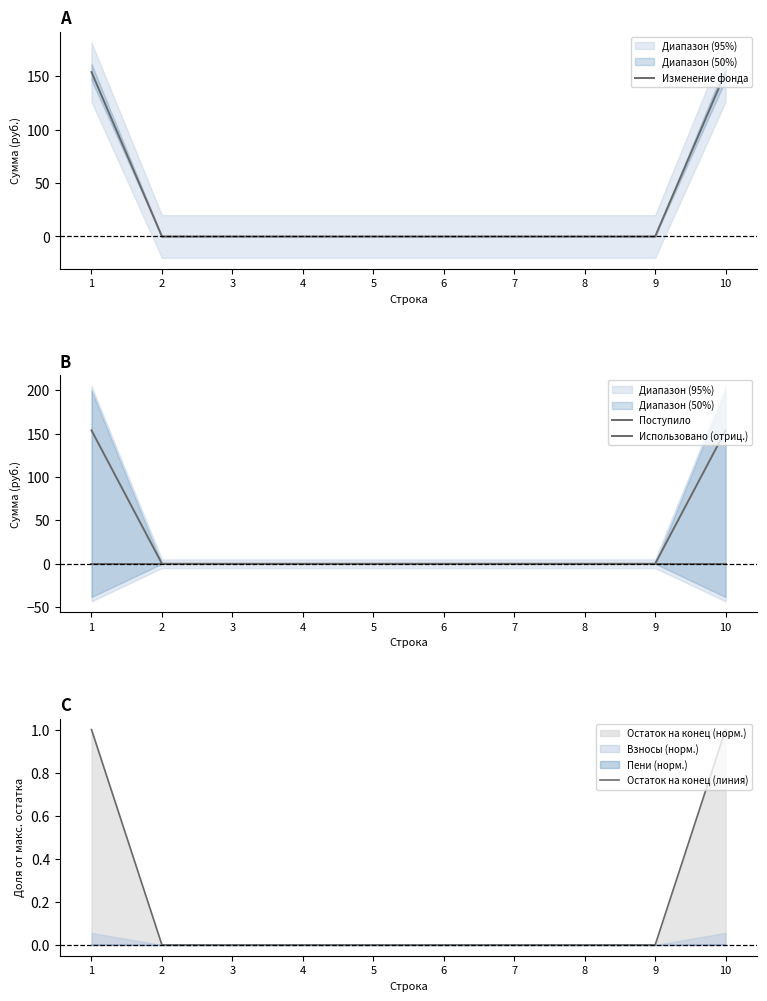

The value of Поступило at 9 is 0.0. True or false?

True